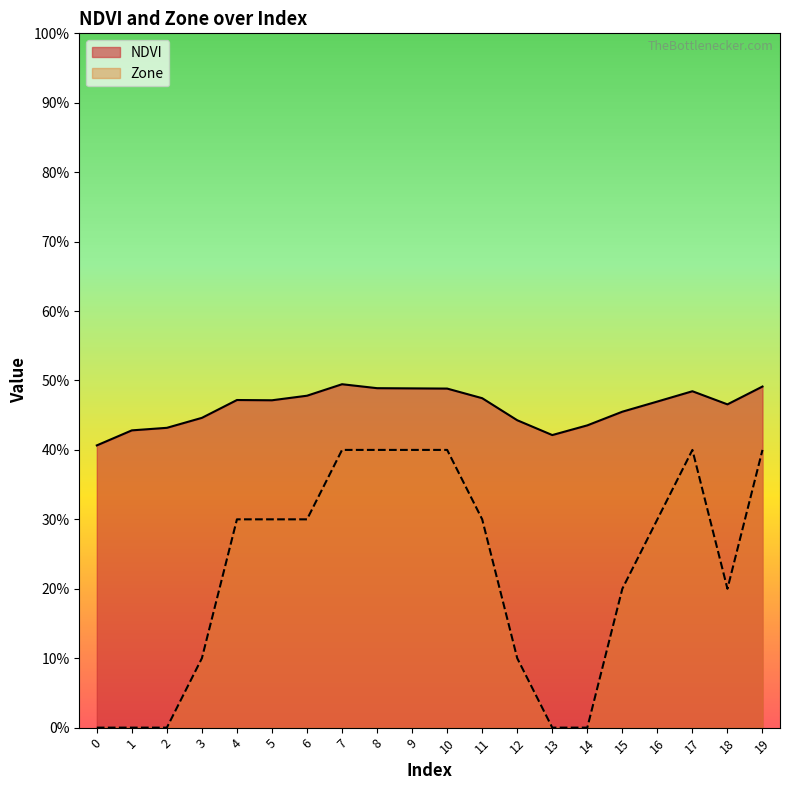

Which series has the largest total across all categories?

NDVI